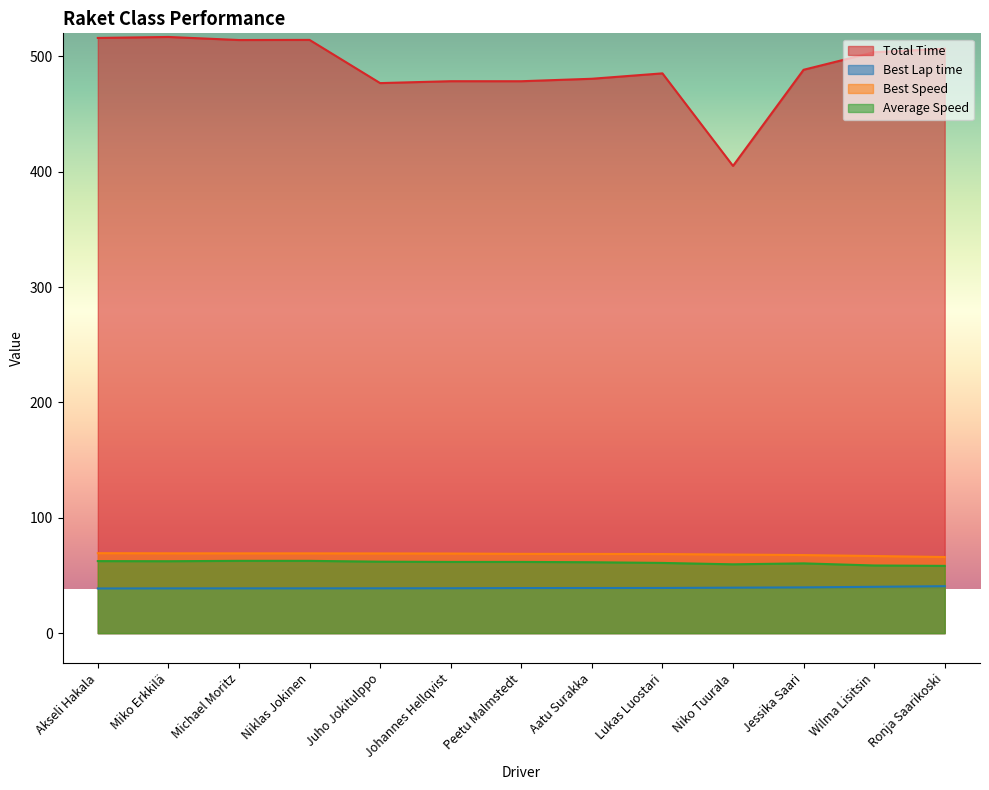

Is it true that Average Speed equals 61.7 at Peetu Malmstedt?

True